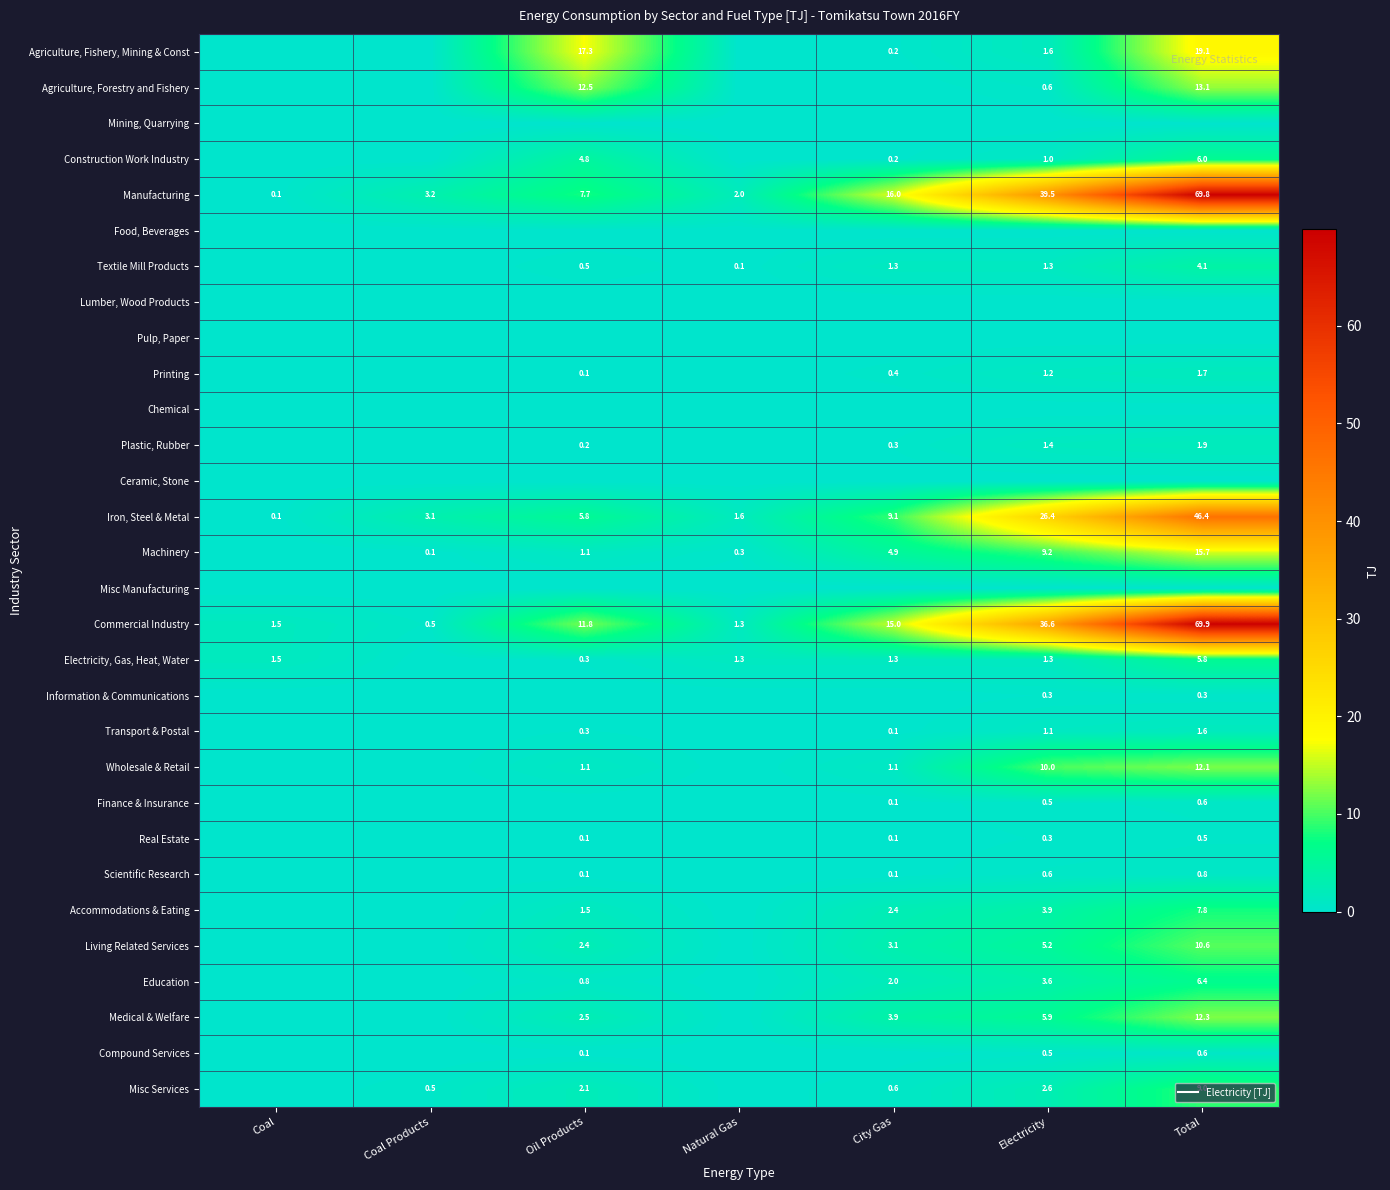

How many values in Wholesale & Retail are above zero?

4